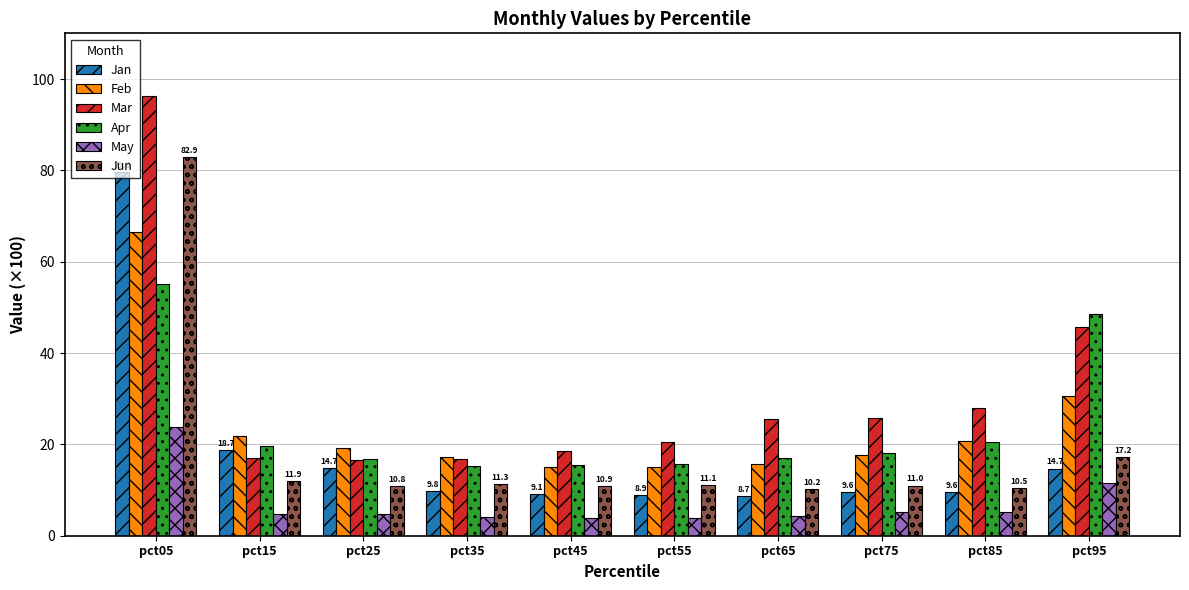

What is the difference between the maximum and minimum values in the Feb series?

51.5